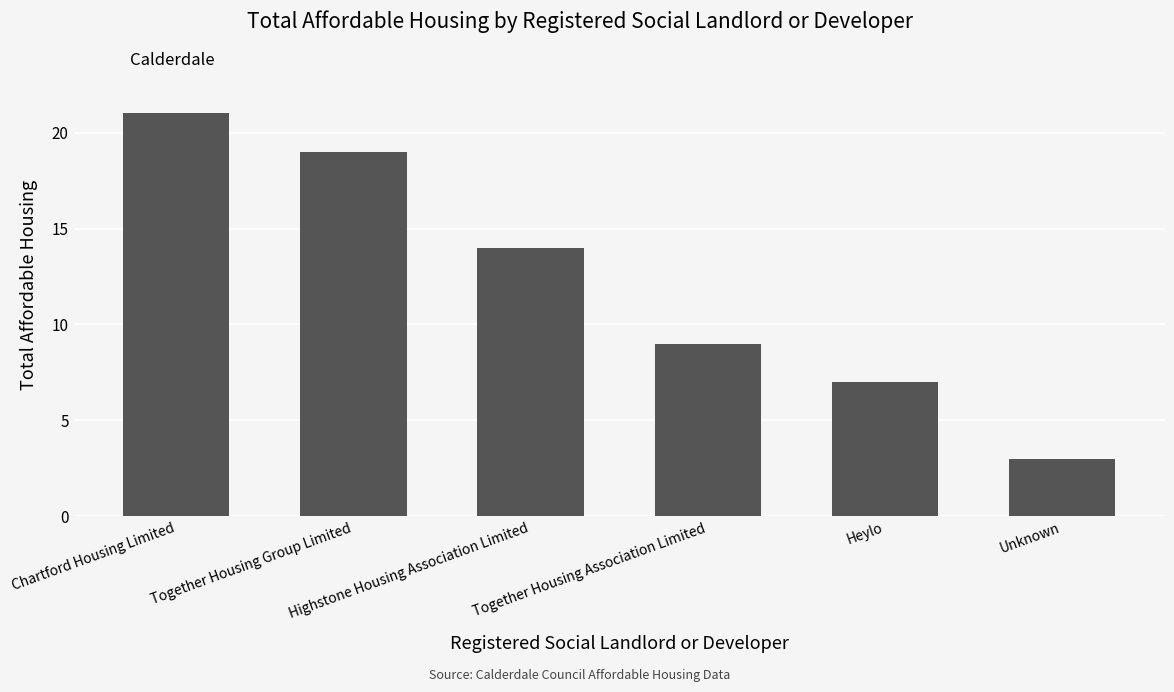

Which category has the highest value across all series?

Chartford Housing Limited